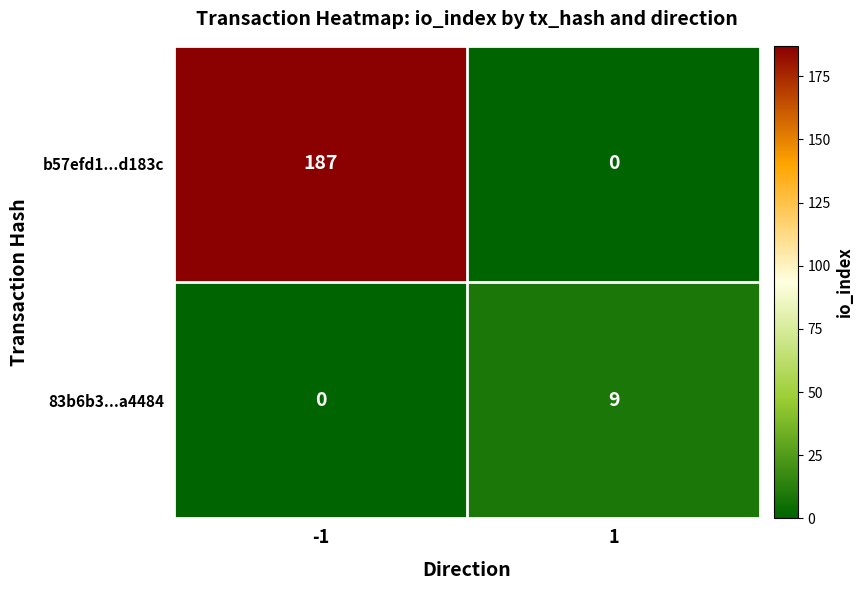

List the series in order of their peak value, highest first.

b57efd1...d183c, 83b6b3...a4484